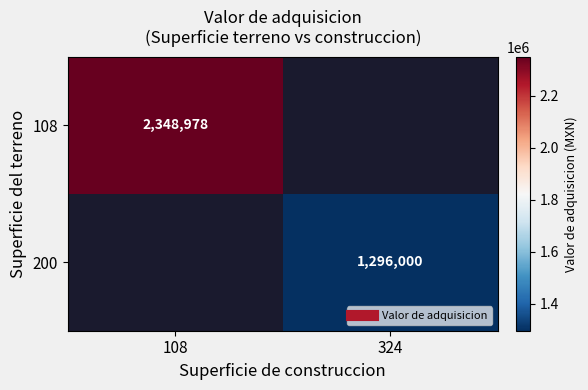

Which has a higher value, 324 or 108?

108